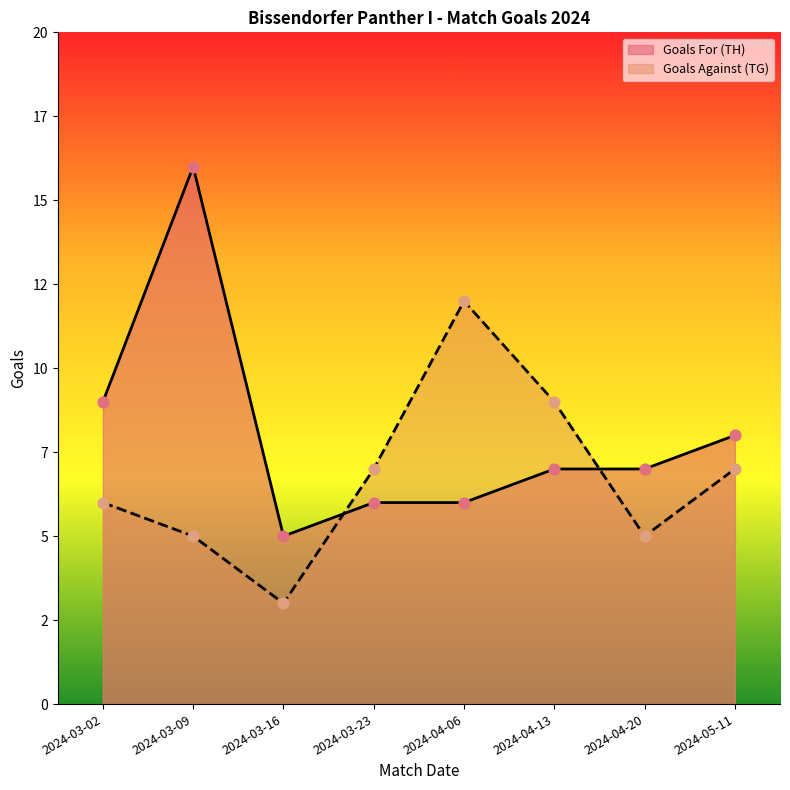

Is the value of Goals For (TH) at 2024-03-02 greater than the value of Goals Against (TG) at 2024-04-20?

Yes